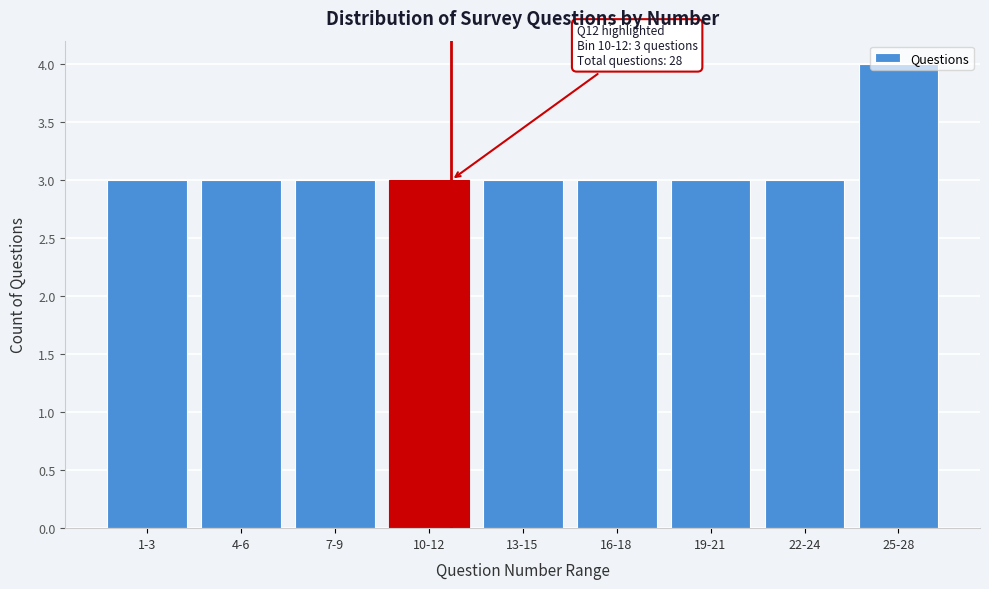

What position from the left is 10-12?

4